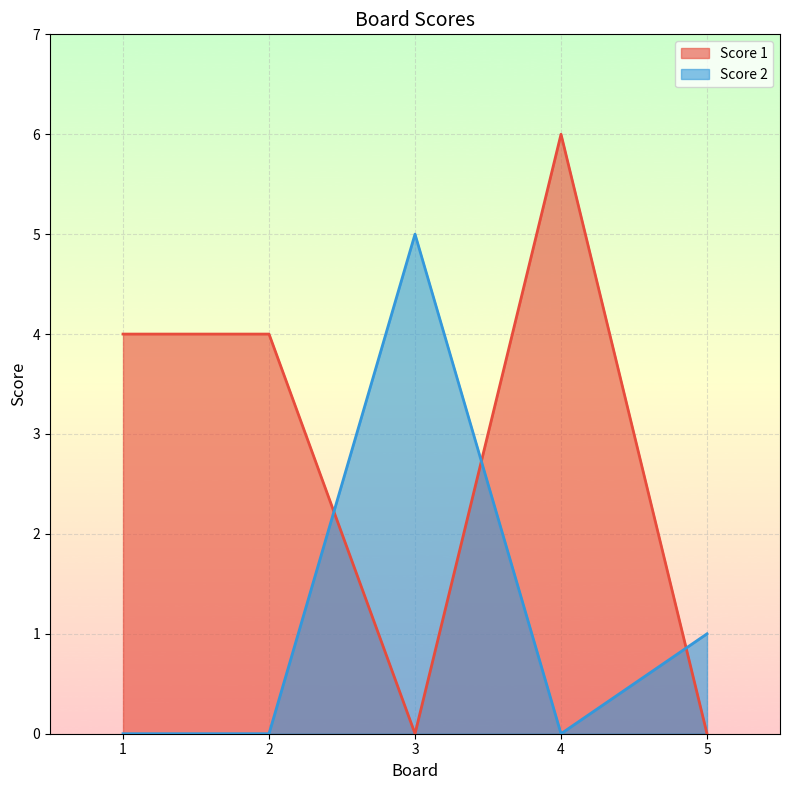

What is the difference between the Score 2 values at 3 and 5?

4